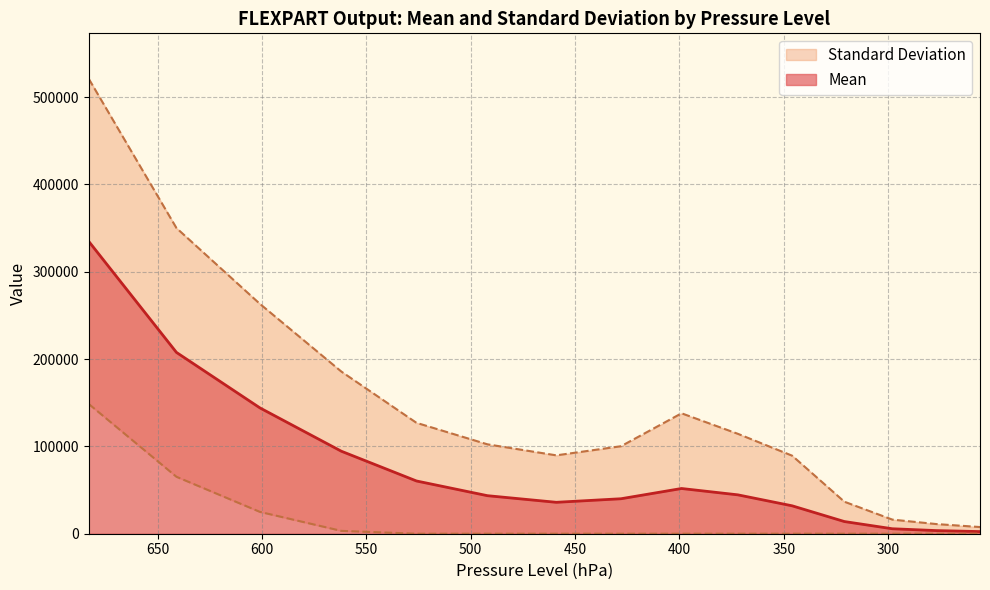

List the labels in order of value, largest first.

683, 641, 601, 562, 526, 399, 372, 492, 428, 459, 346, 321, 298, 277, 256